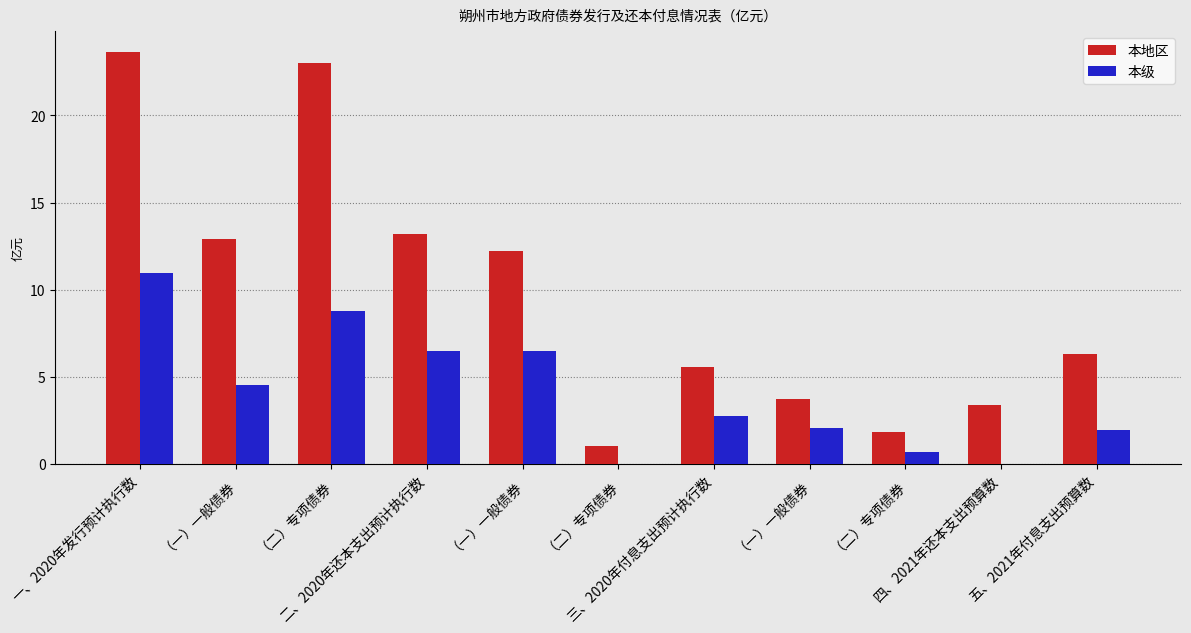

What is the greatest value displayed?

23.6